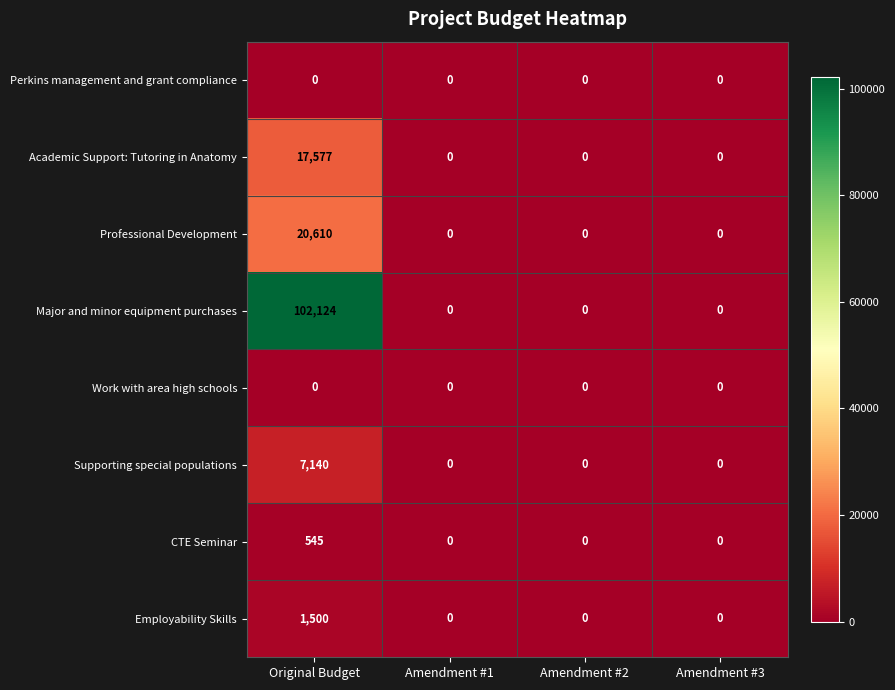

At which category does the chart reach its peak across all series?

Original Budget